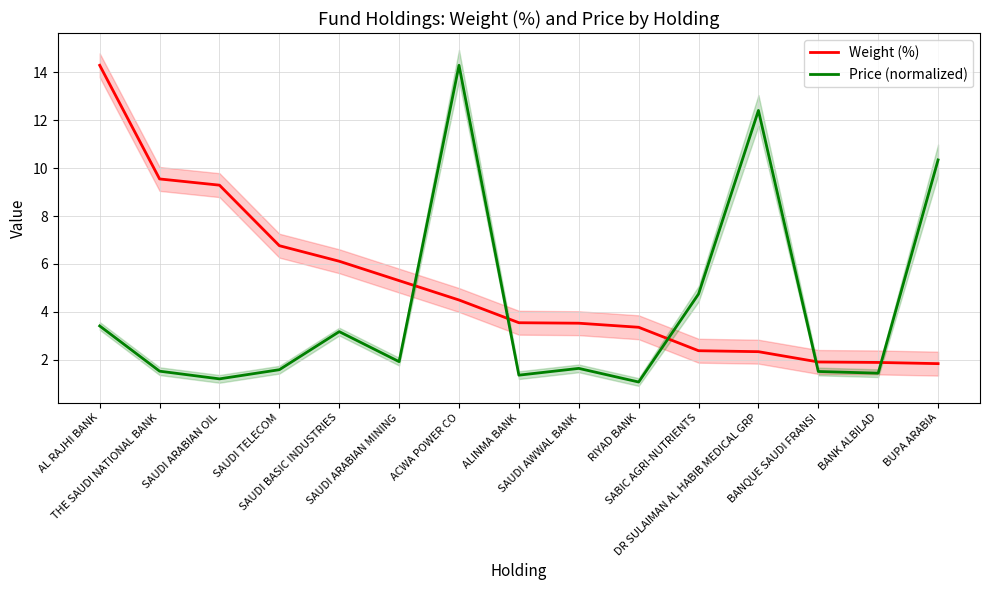

At how many categories does at least one series exceed 8?

6